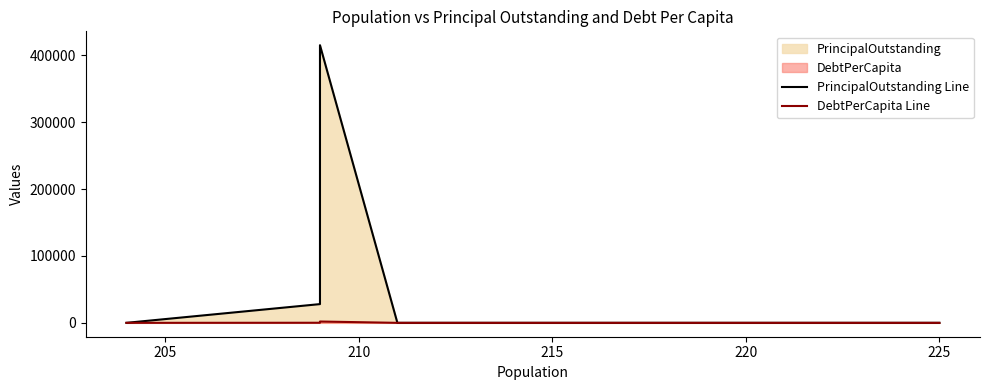

Reading right to left, list all the values displayed in this chart.

PrincipalOutstanding Line: 0.0	0.0	0.0	0.0	0.0	0.0	415000.0	28000.0	0.0
DebtPerCapita Line: 0.0	0.0	0.0	0.0	0.0	0.0	1985.6	134.0	0.0